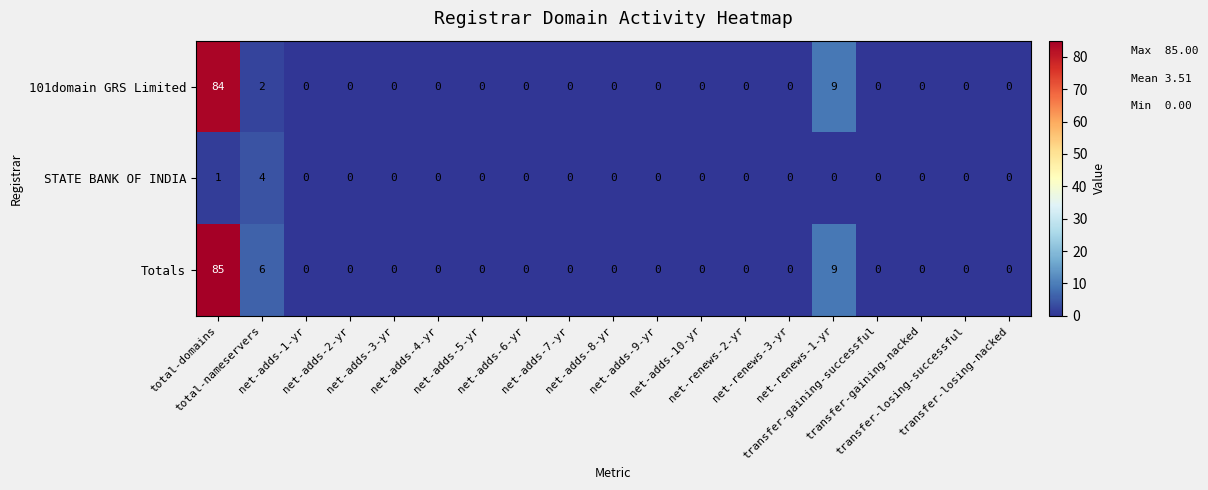

What is the sum of all 101domain GRS Limited values?

95